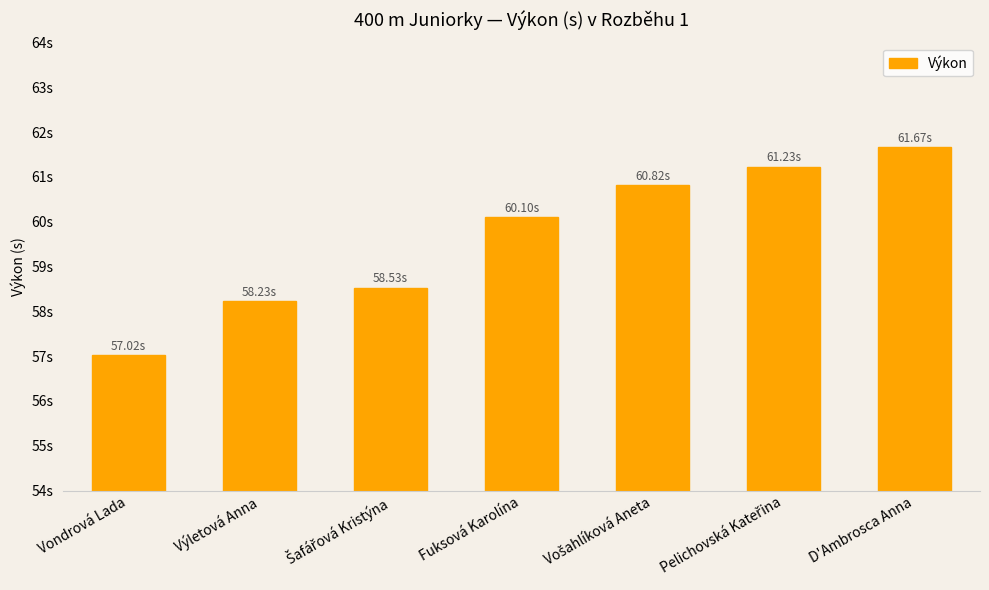

What is the sum of the values at Vondrová Lada and Šafářová Kristýna?

115.6